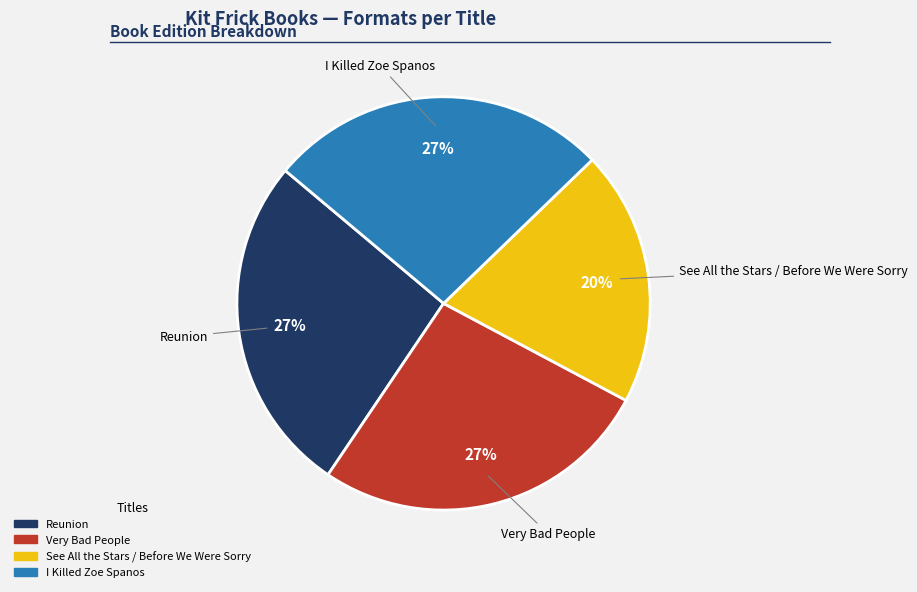

What is the smallest slice in the pie chart?

See All the Stars / Before We Were Sorry